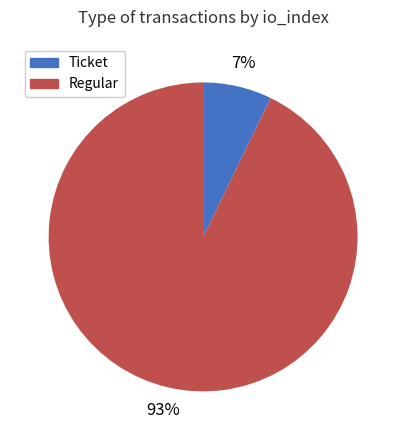

Count the number of slices in the pie.

2